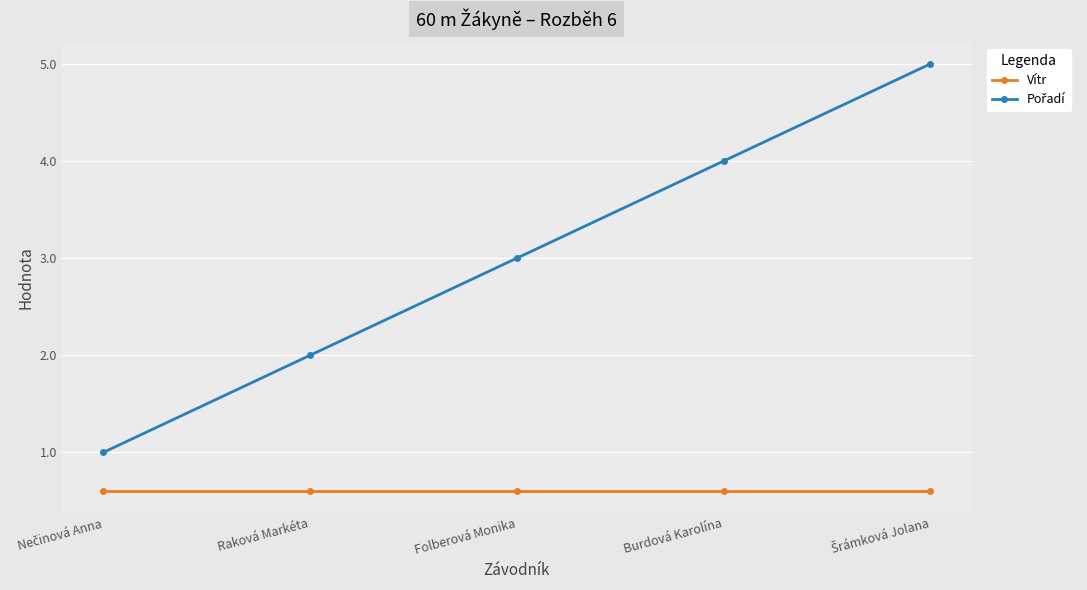

What is the label of the 2nd point from the left?

Raková Markéta